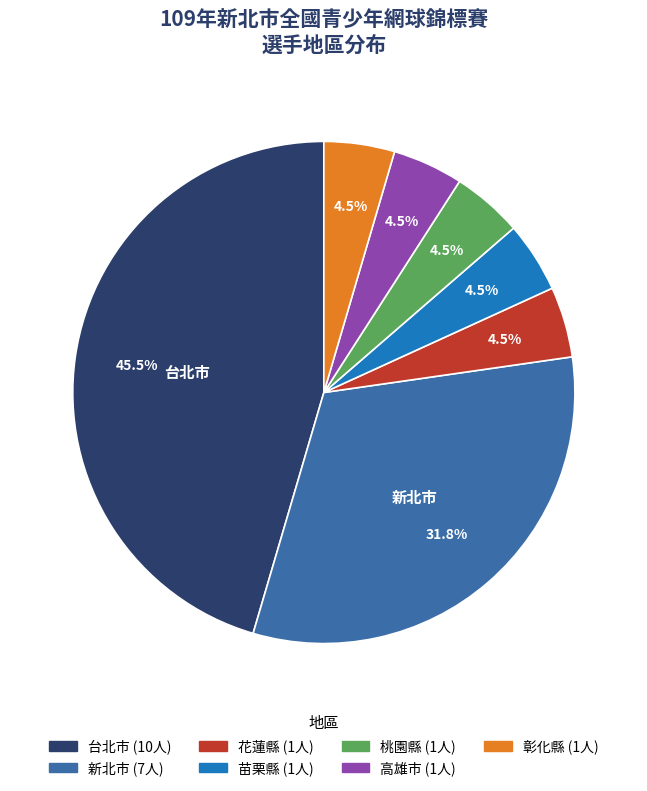

What is the ratio of the value at 桃園縣 to the value at 彰化縣?

1.0